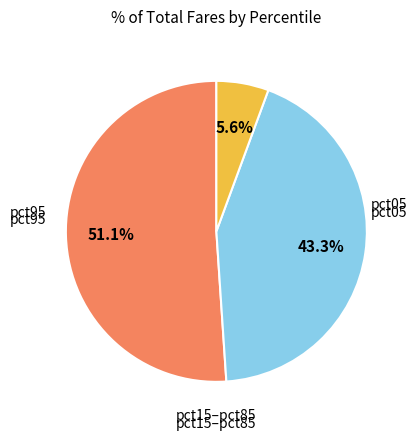

Is there any slice that represents more than half of the pie?

Yes